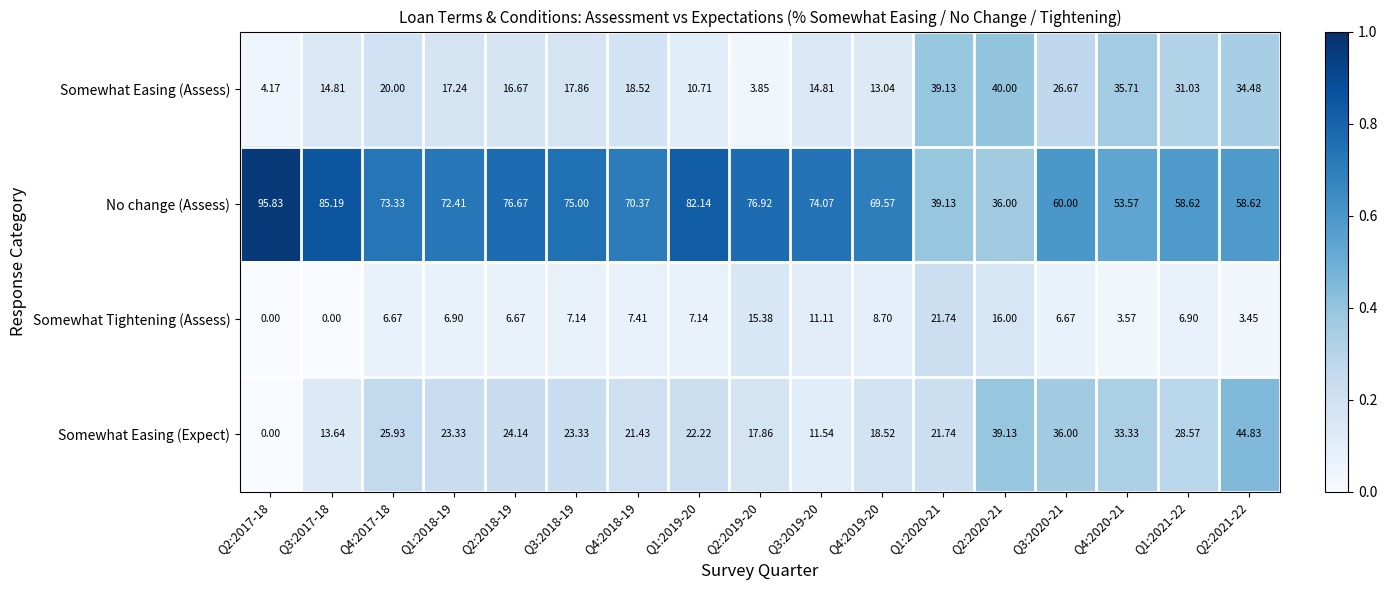

Between Q3:2019-20 and Q1:2020-21, which series saw the biggest shift?

No change (Assess)